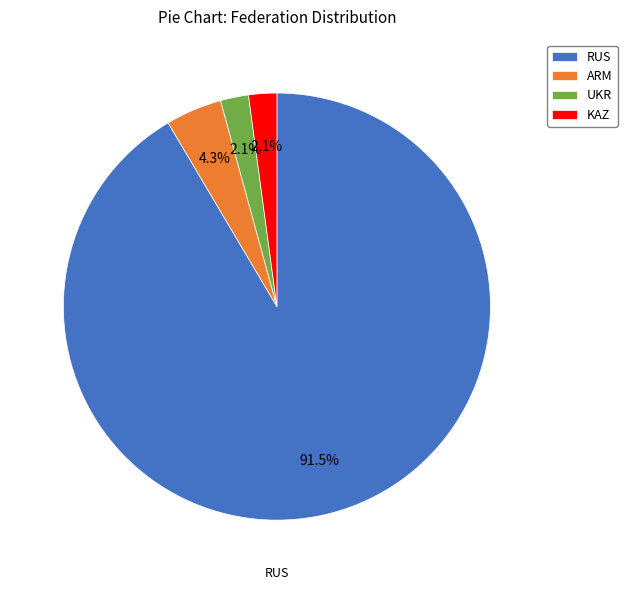

Which has a higher value, RUS or KAZ?

RUS